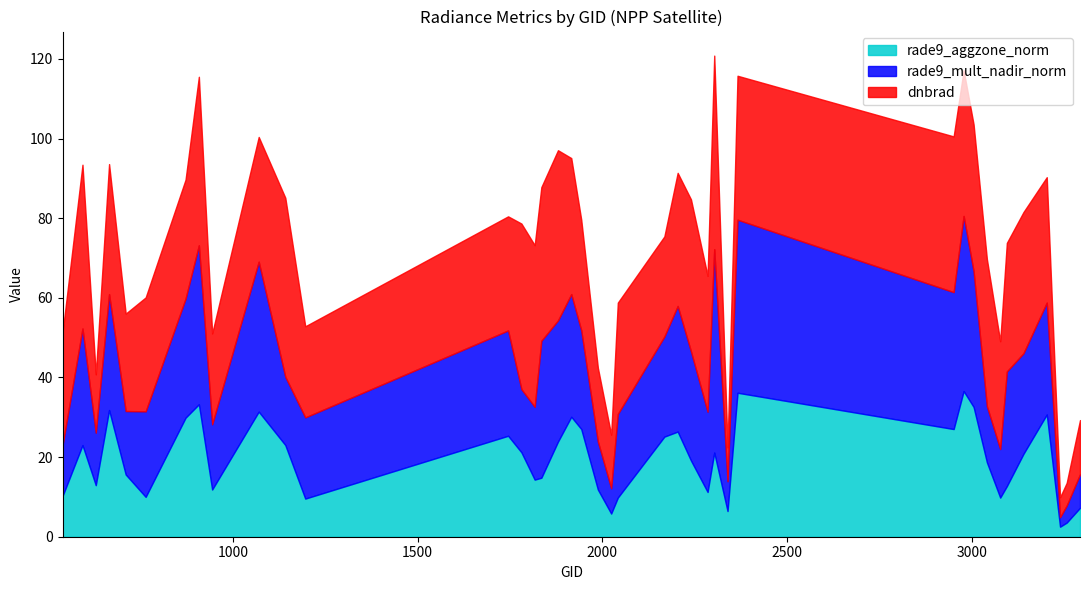

Rank the series by their average value, from highest to lowest.

dnbrad, rade9_mult_nadir_norm, rade9_aggzone_norm